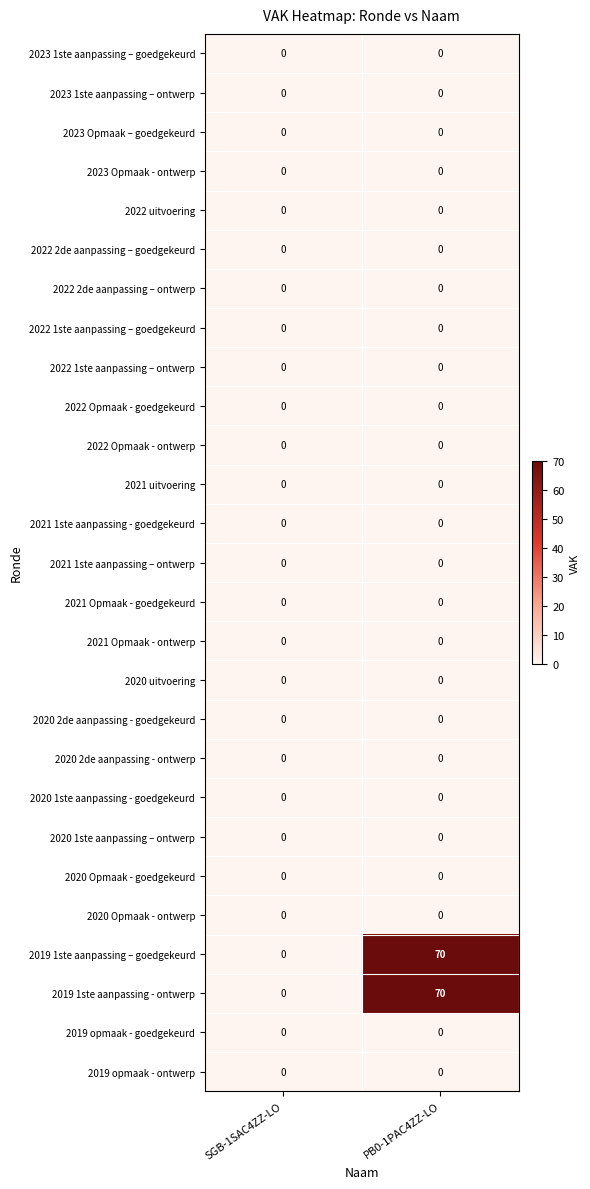

What is the difference between the 2019 1ste aanpassing – goedgekeurd values at SGB-1SAC4ZZ-LO and PB0-1PAC4ZZ-LO?

70